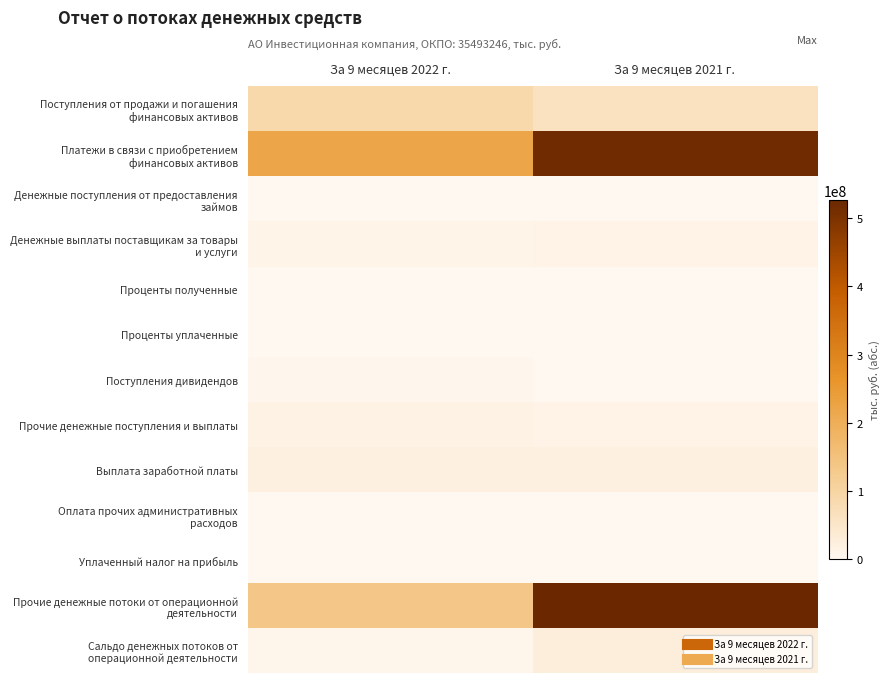

Which series changed the most between За 9 месяцев 2022 г. and За 9 месяцев 2021 г.?

Прочие денежные потоки от операционной деятельности